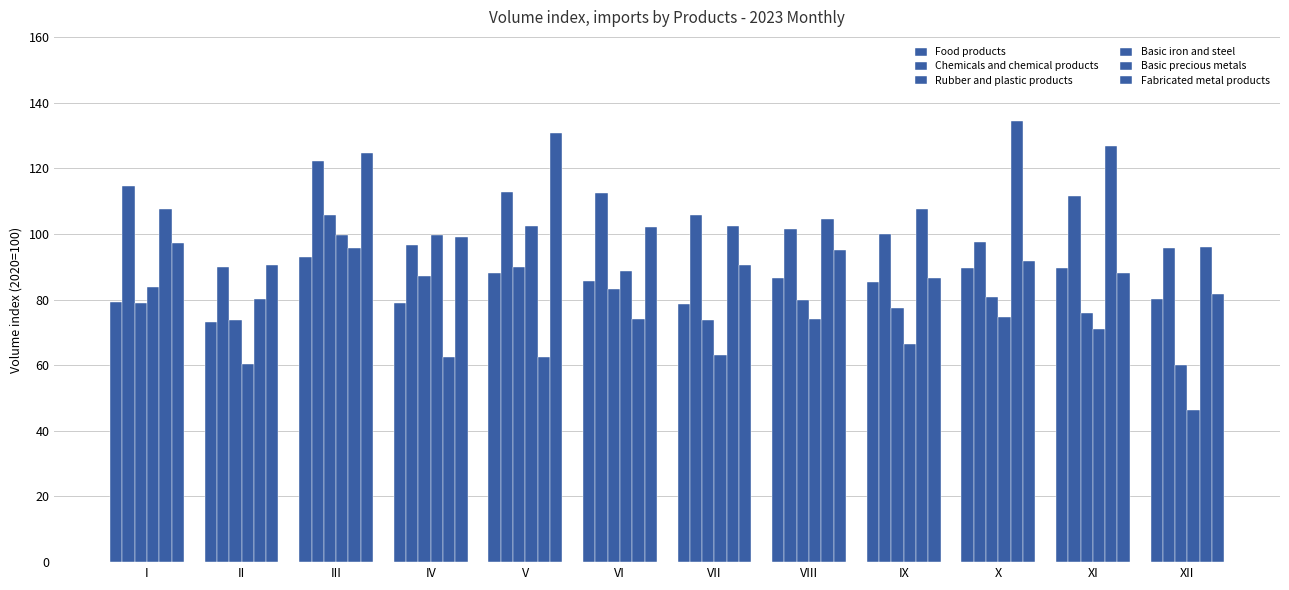

List the series in order of their peak value, lowest first.

Food products, Basic iron and steel, Rubber and plastic products, Chemicals and chemical products, Fabricated metal products, Basic precious metals